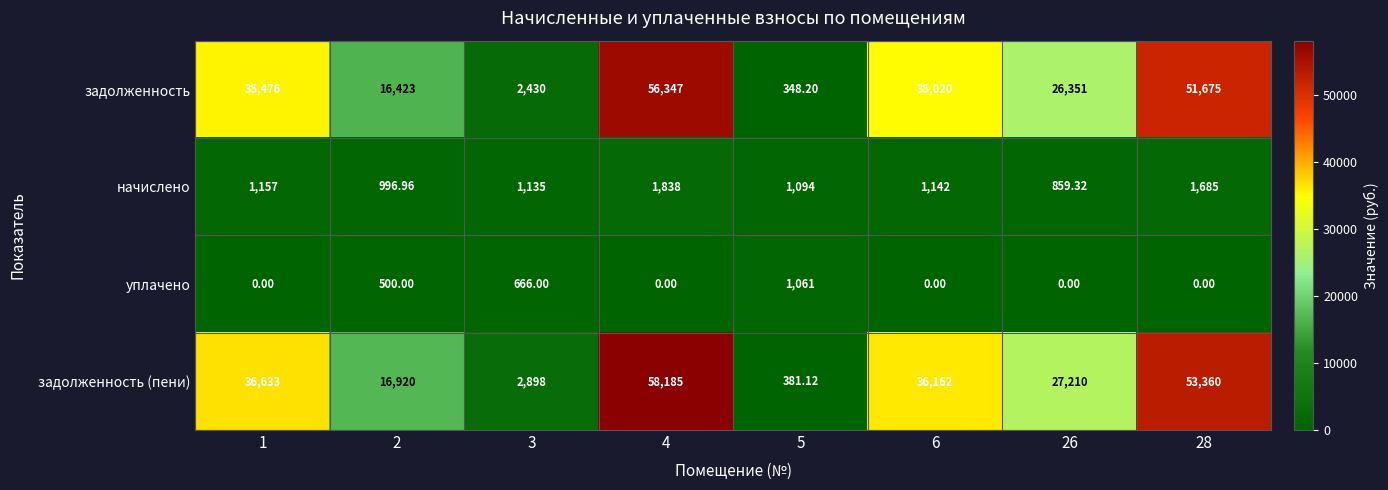

Is the value of начислено at 6 greater than the value of задолженность at 3?

No